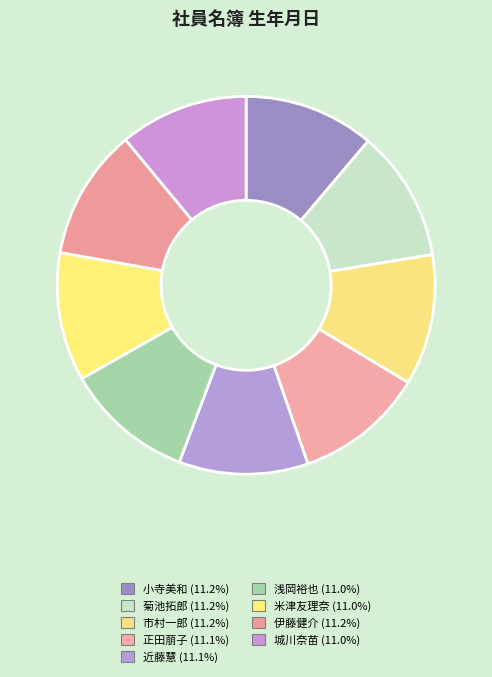

Is there a majority slice in this chart?

No